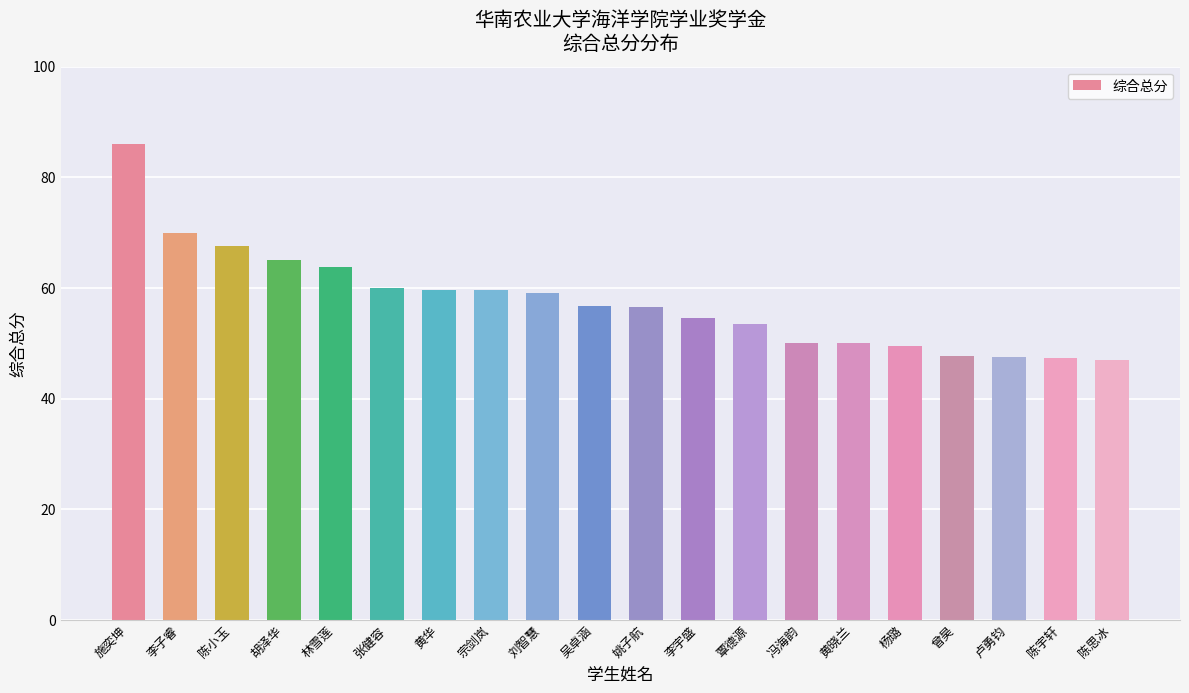

Is it true that the value at 林雪莲 is 106.1?

False